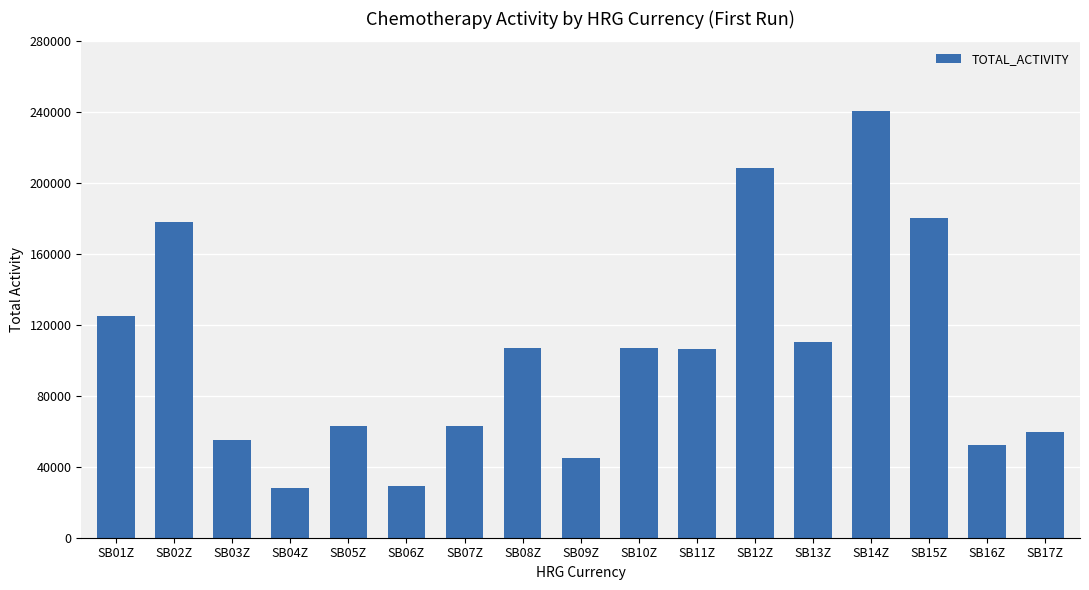

What is the sum of all values?

1759551